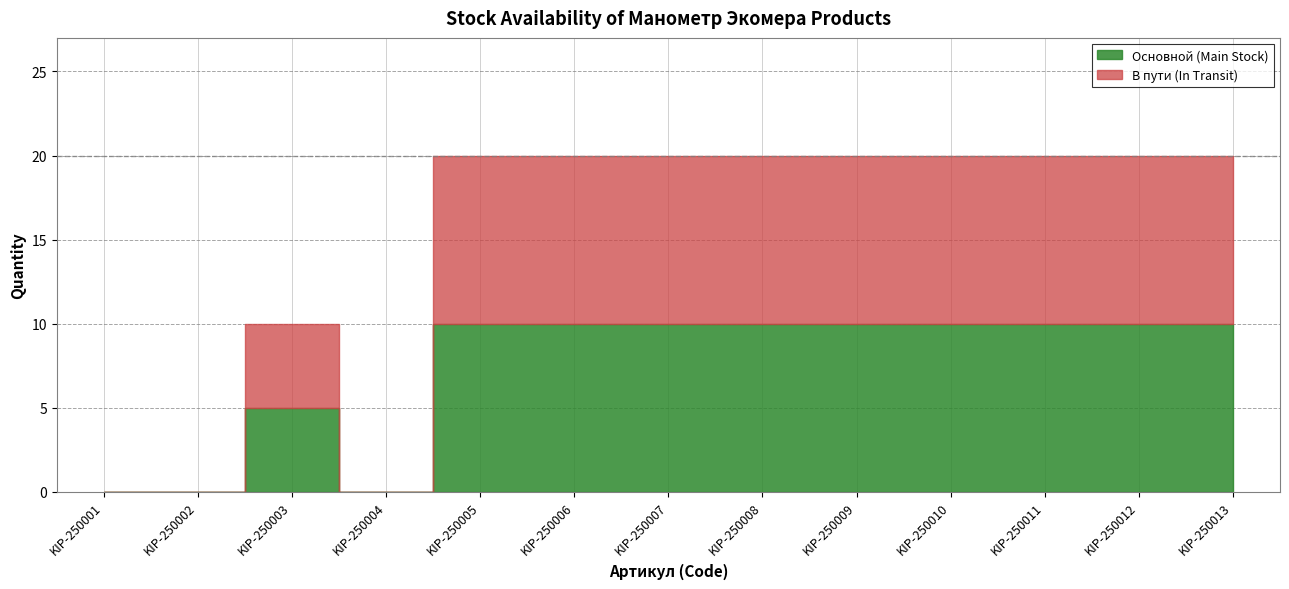

What are all the series names shown in the legend?

Основной, В пути